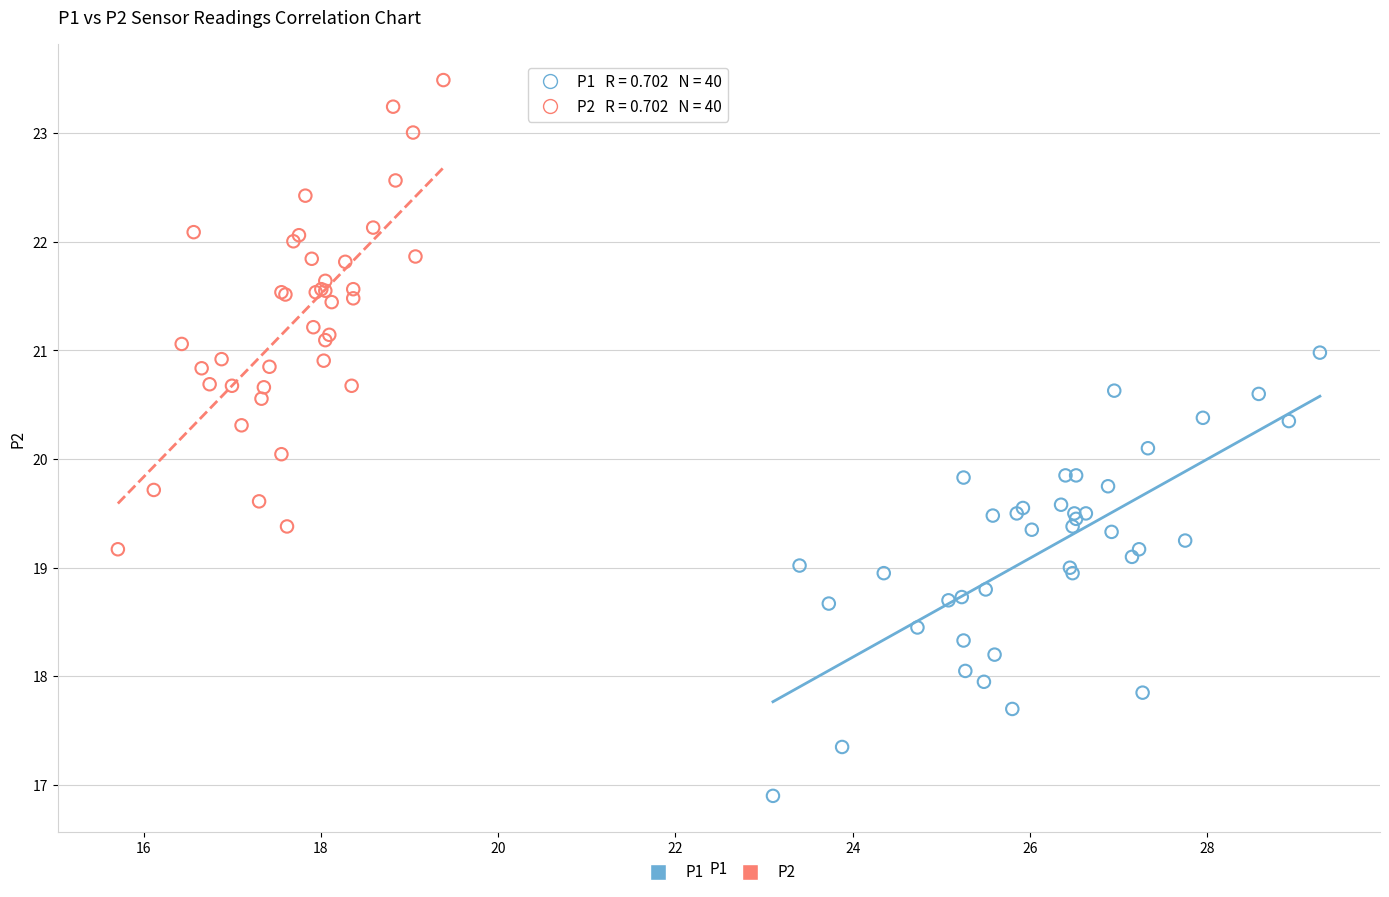

Which series contains the highest Y value?

P2